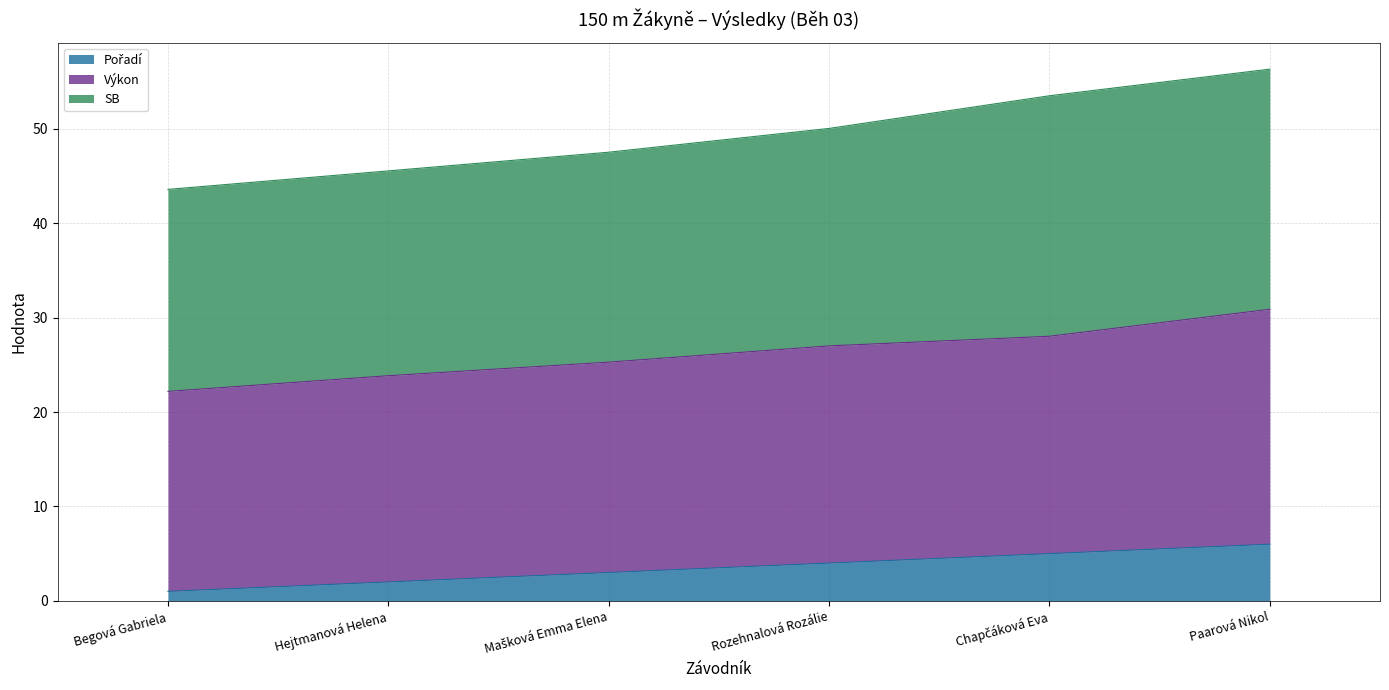

What value does the Pořadí series have at Hejtmanová Helena?

2.0